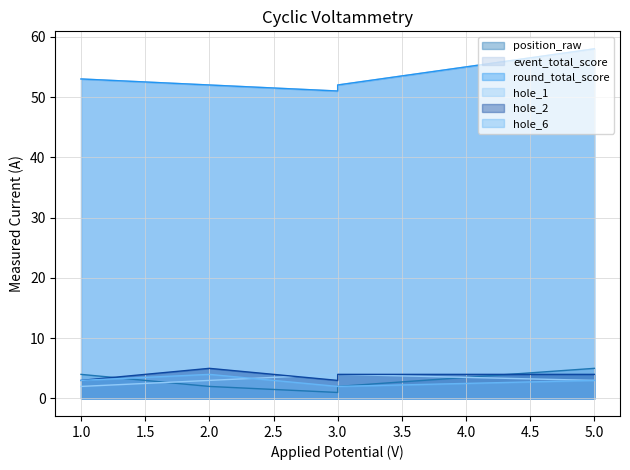

Reading left to right, what are all the values shown in this chart?

position_raw: 4	2	1	2	5
event_total_score: 53	52	51	52	58
round_total_score: 53	52	51	52	58
hole_1: 2	3	4	4	3
hole_2: 3	5	3	4	4
hole_6: 3	4	2	2	3